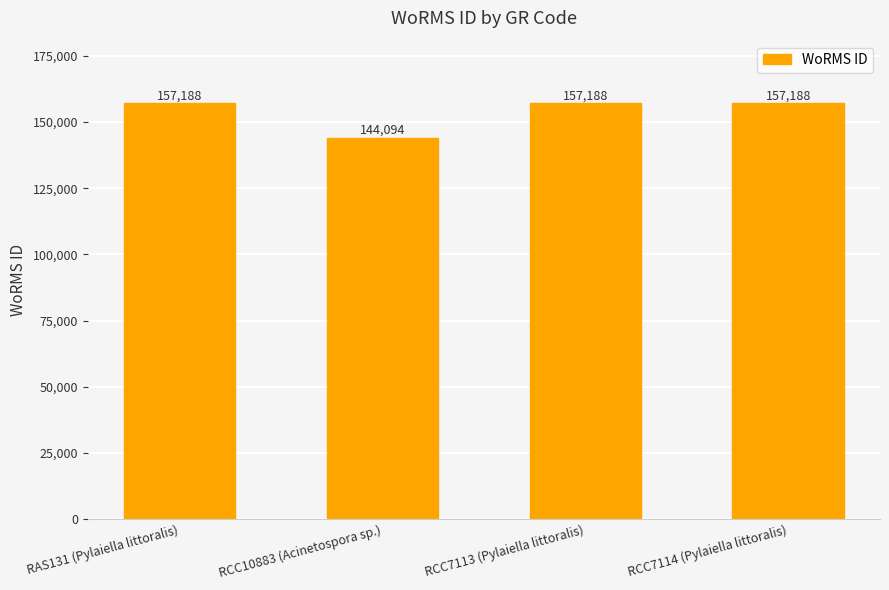

What is the maximum value shown in the chart?

157188